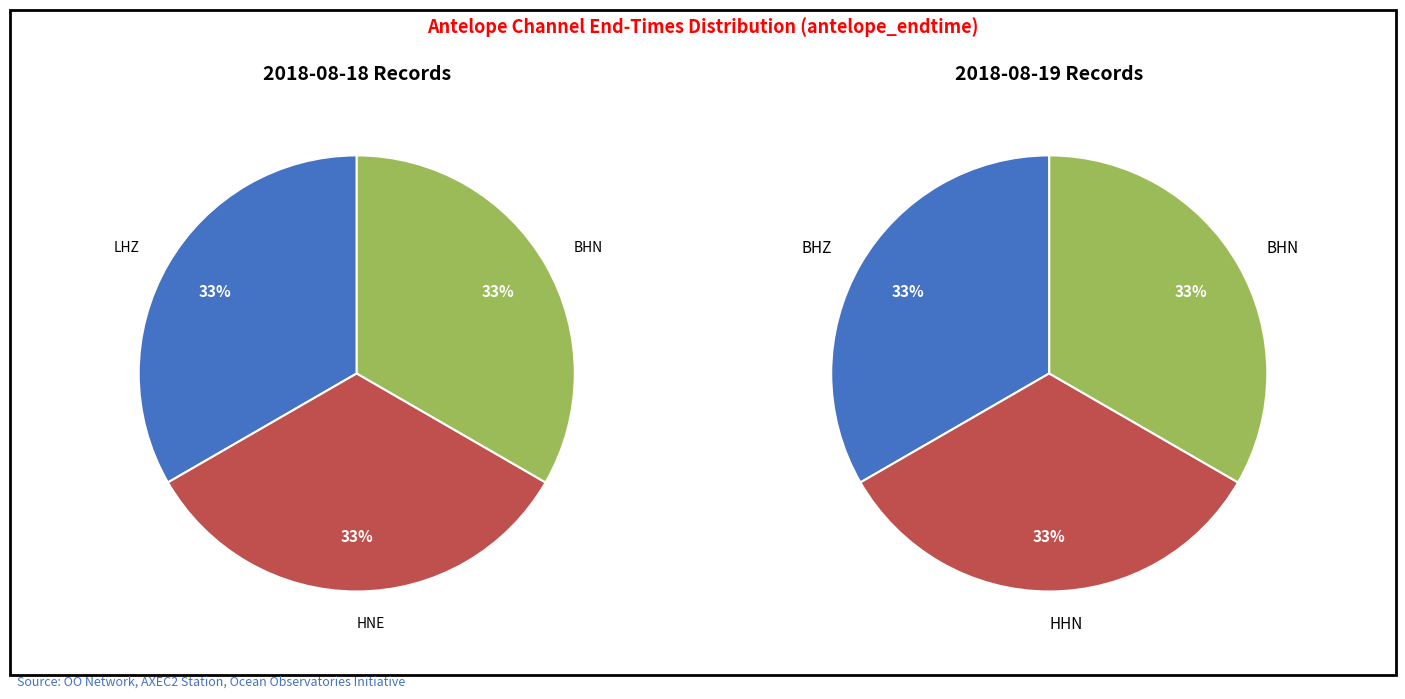

Do BHZ and LHZ together represent more than half of the pie?

No